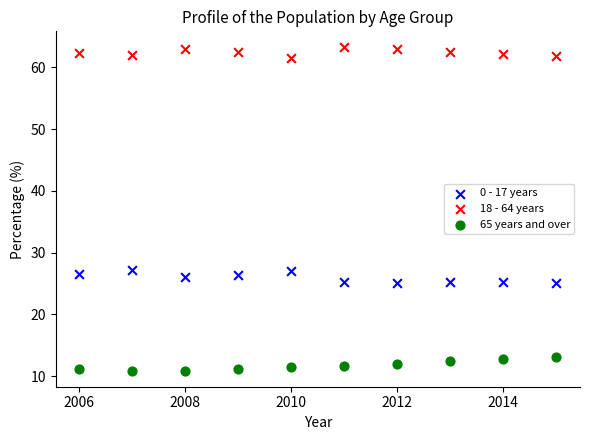

Which series reaches the maximum Y coordinate?

18 - 64 years